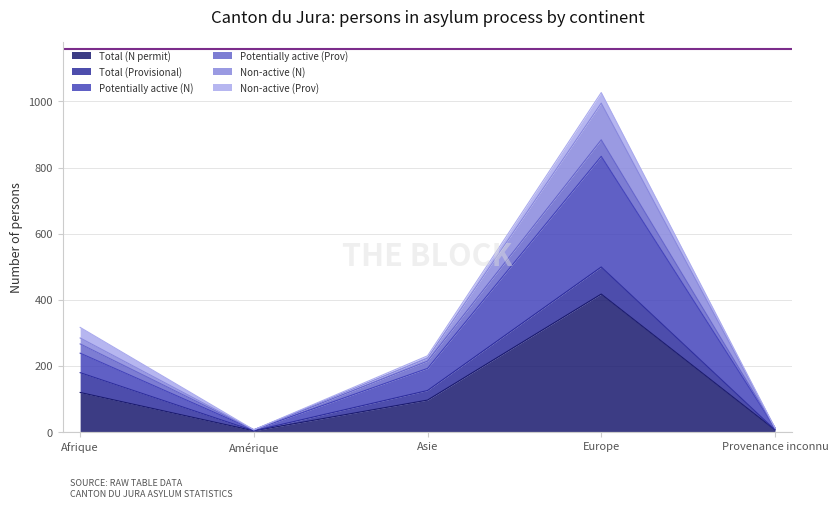

At which label does Non-active (N) first exceed 223?

Afrique